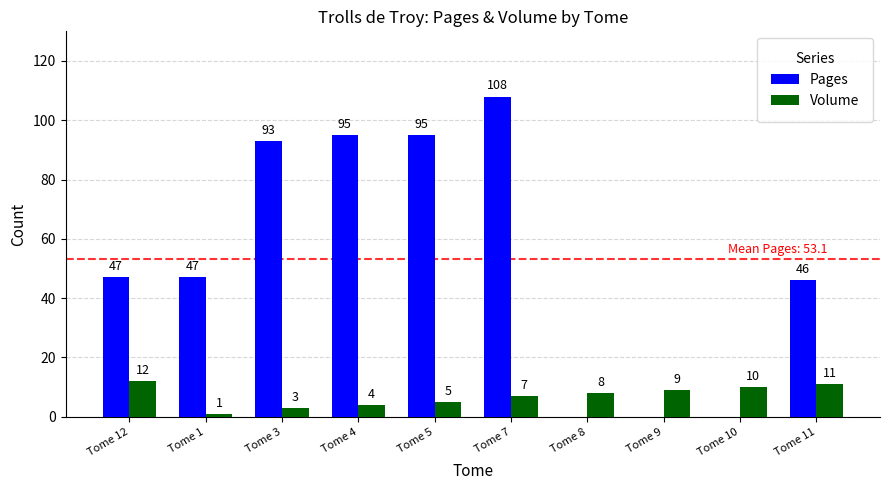

What is the total value across all series at Tome 12?

59